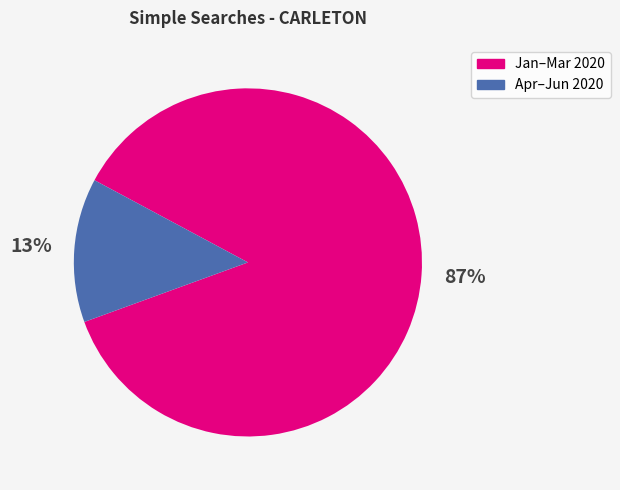

To the nearest percent, what is the average slice percentage?

50%